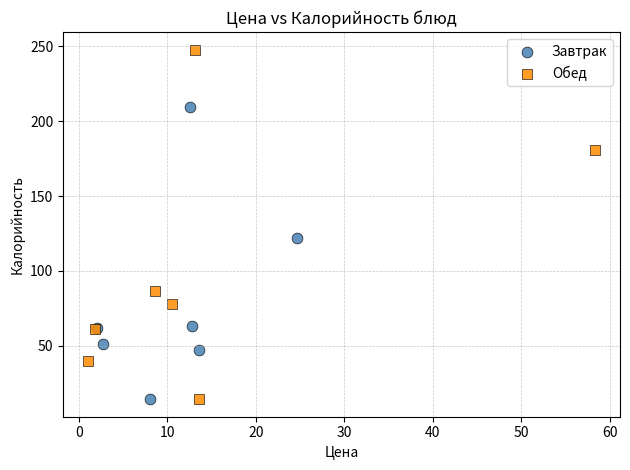

Which series has the largest Y range (max minus min)?

Обед